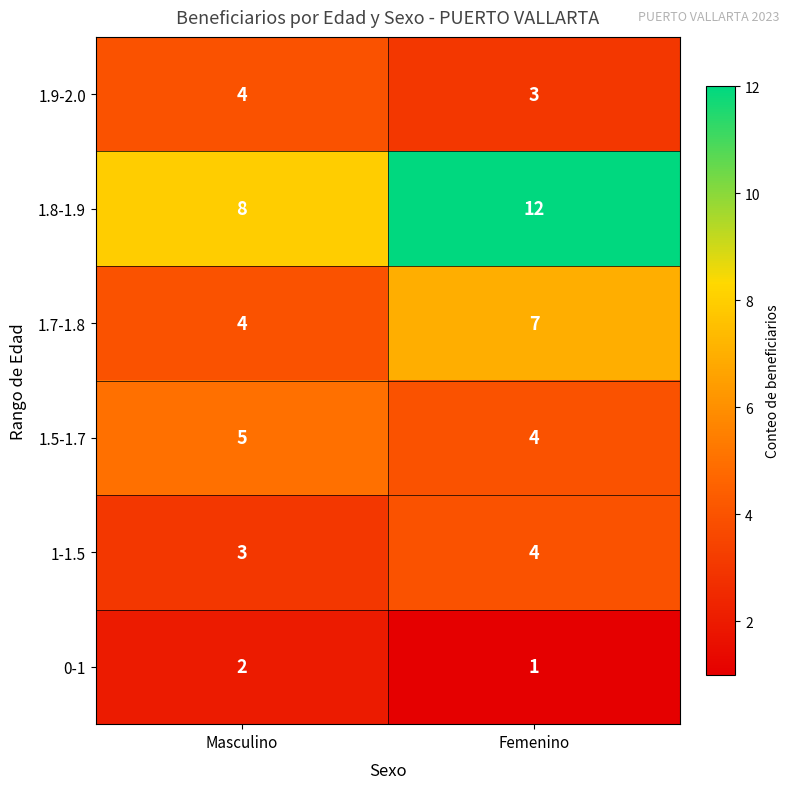

Reading right to left, what are all the values shown in this chart?

1.9-2.0: Femenino=3	Masculino=4
1.8-1.9: Femenino=12	Masculino=8
1.7-1.8: Femenino=7	Masculino=4
1.5-1.7: Femenino=4	Masculino=5
1-1.5: Femenino=4	Masculino=3
0-1: Femenino=1	Masculino=2